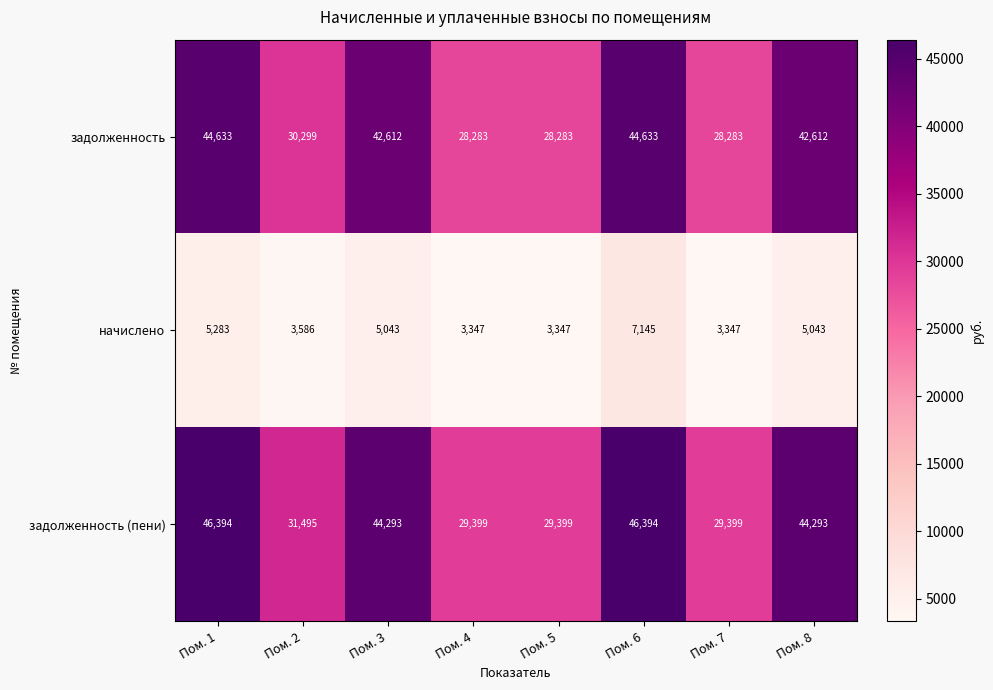

What is the difference between the начислено values at Пом. 7 and Пом. 8?

1696